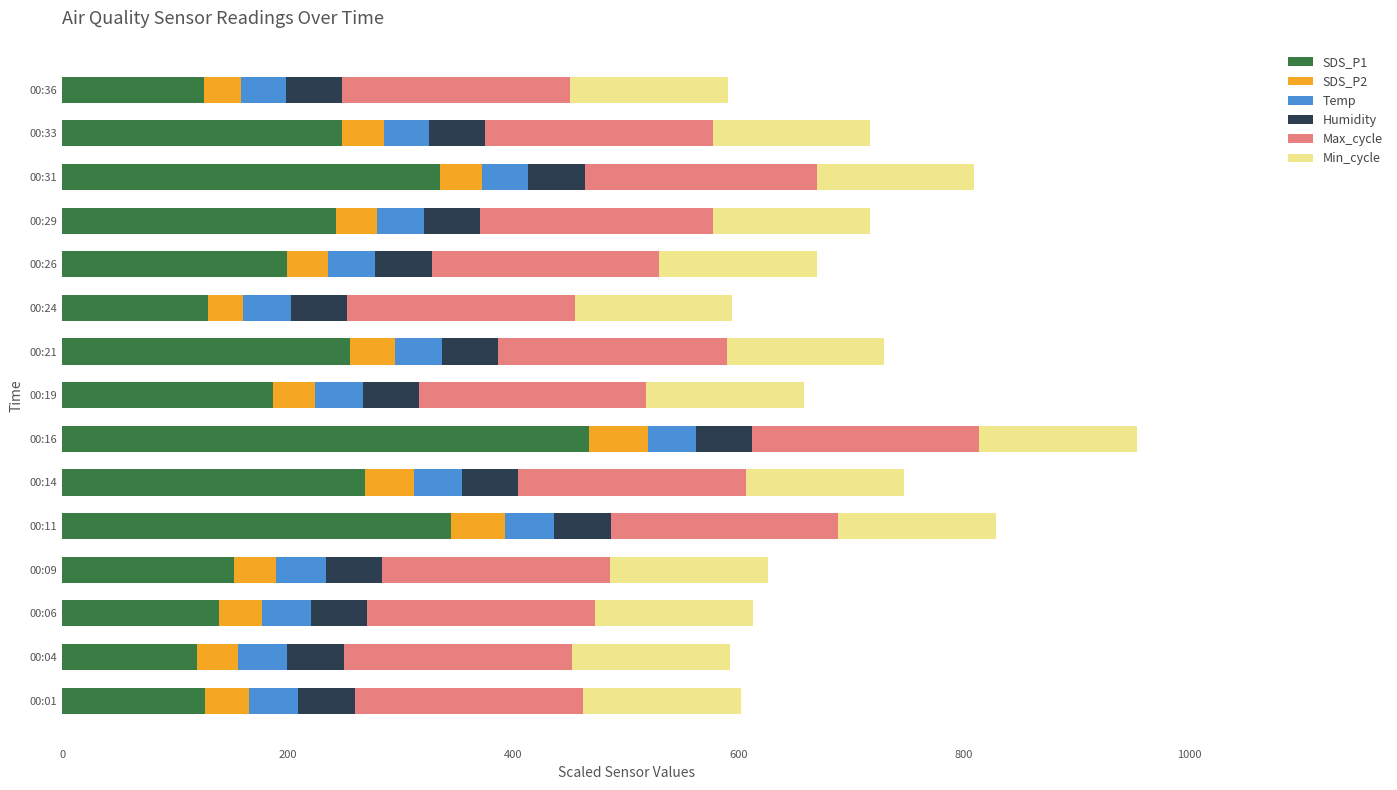

At which category is the sum across all series the highest?

00:16